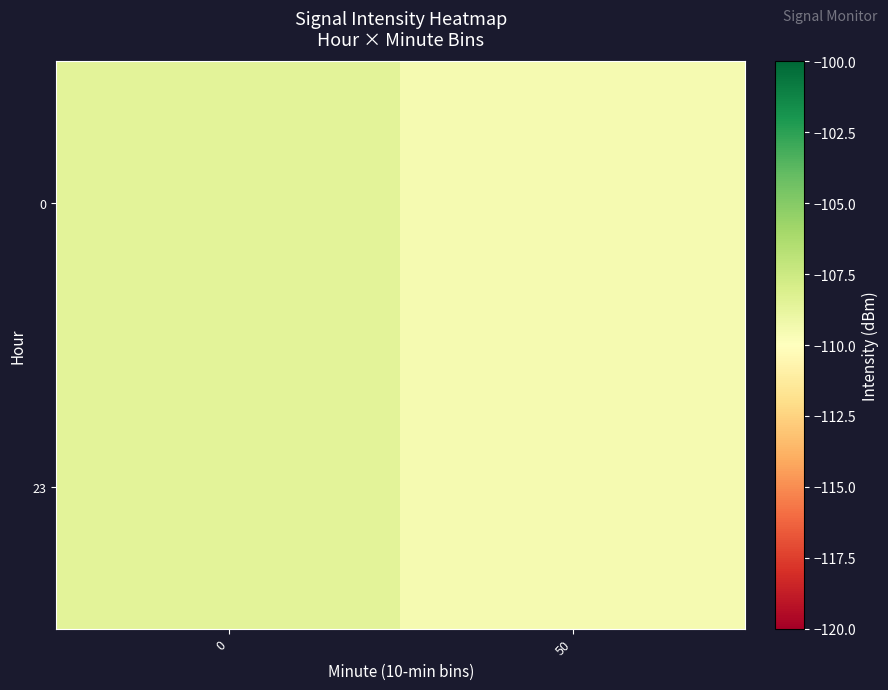

Rank the series by their maximum value, from lowest to highest.

0, 23